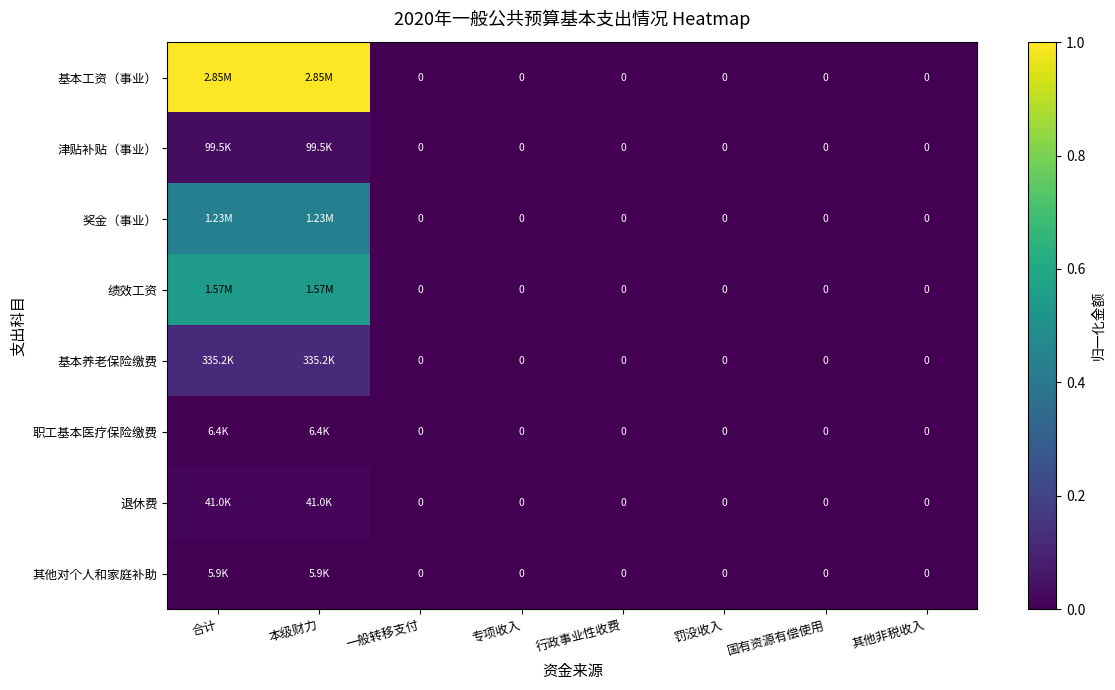

Is the value of 奖金（事业） at 合计 greater than the value of 绩效工资 at 合计?

No